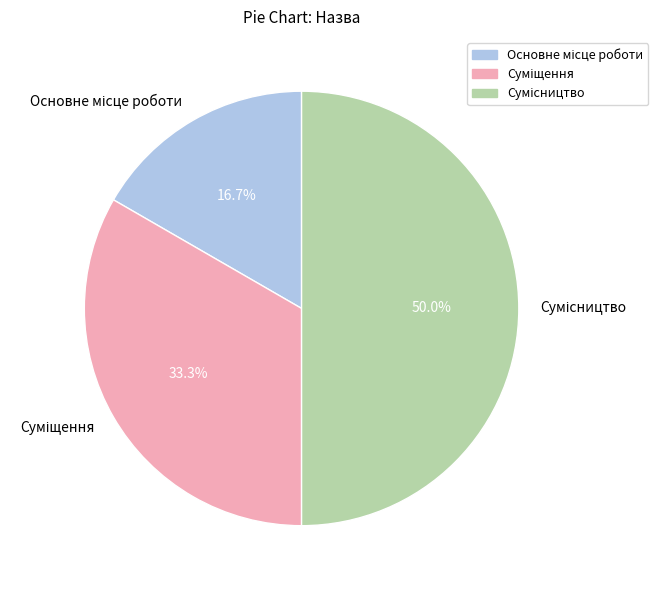

Approximately how many times larger is the value at Основне місце роботи compared to Суміщення?

0.5